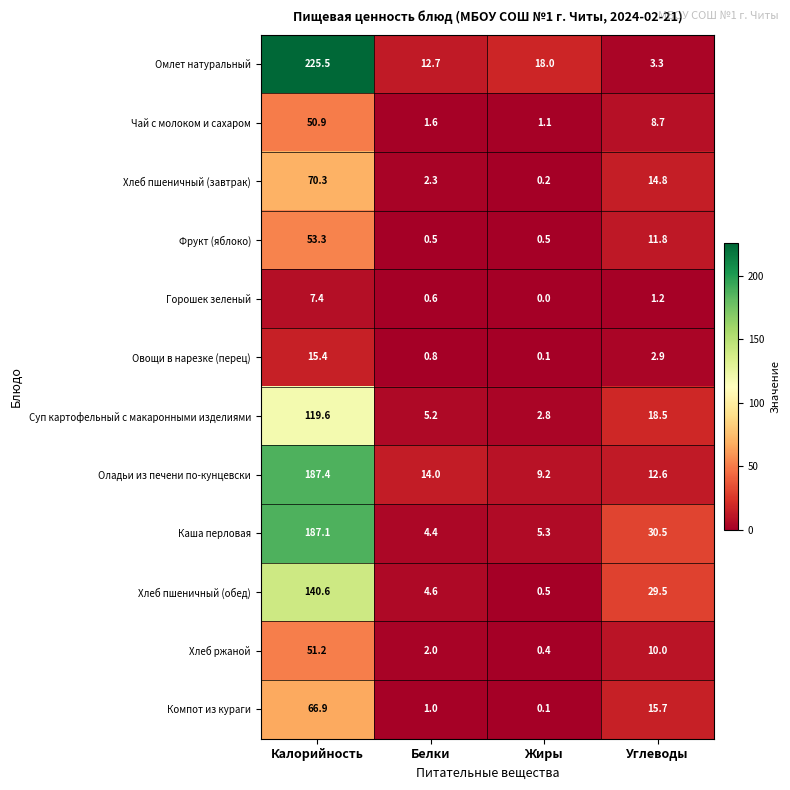

Rank the series by their maximum value, from lowest to highest.

Горошек зеленый, Овощи в нарезке (перец), Чай с молоком и сахаром, Хлеб ржаной, Фрукт (яблоко), Компот из кураги, Хлеб пшеничный (завтрак), Суп картофельный с макаронными изделиями, Хлеб пшеничный (обед), Каша перловая, Оладьи из печени по-кунцевски, Омлет натуральный